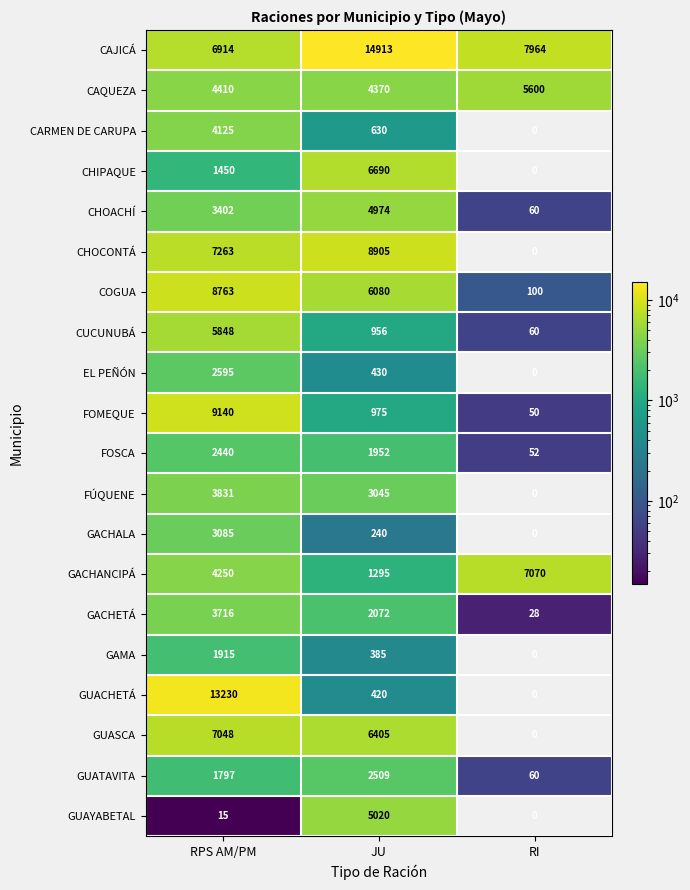

Which category has the lowest value in the CAQUEZA series?

JU